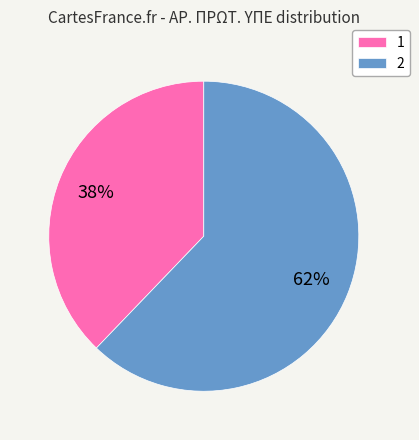

To the nearest percent, what is the average slice percentage?

50%